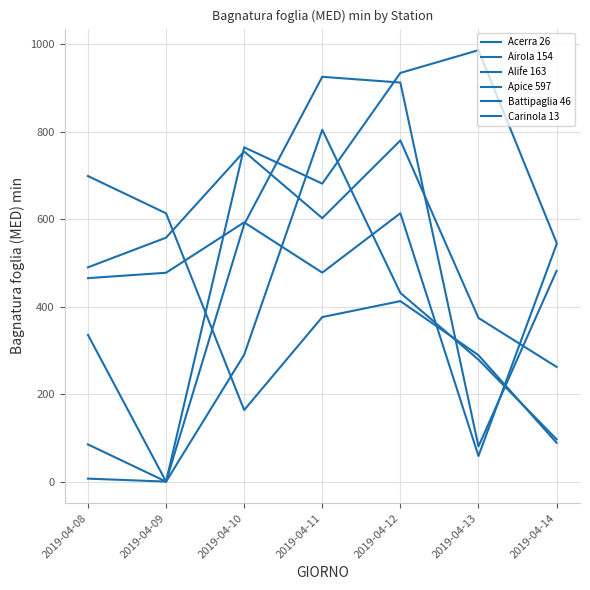

True or false: Carinola 13 has more than 2 interior local peaks.

False